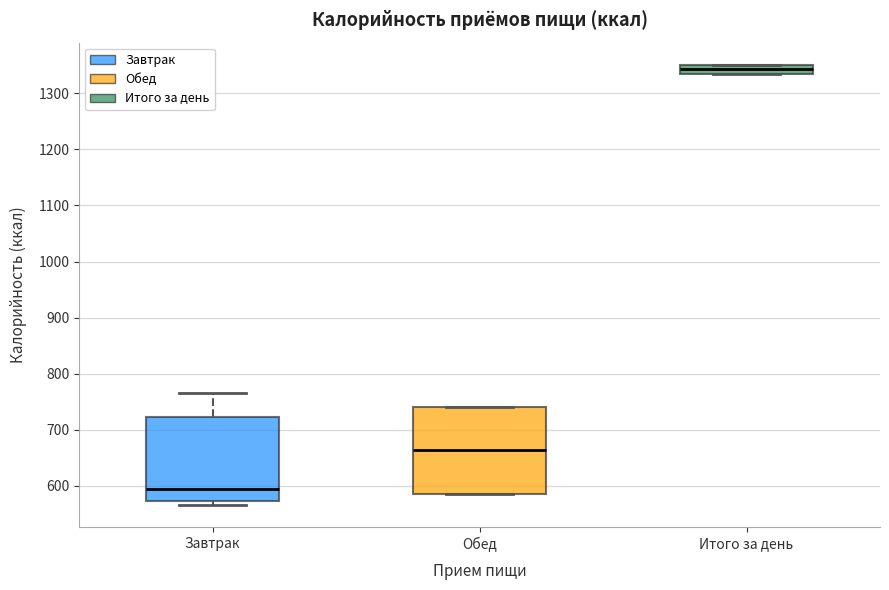

Where is the lower edge of the box for Итого за день on the y-axis? The values are not printed on the chart, so give them approximately, as read against the axis.

1340